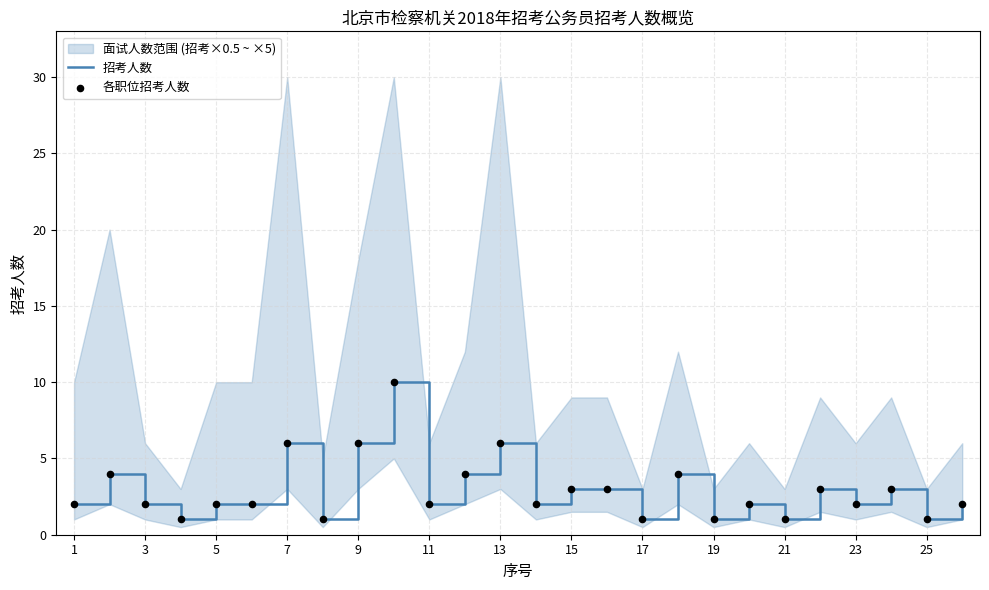

What is the maximum value for 招考人数?

10